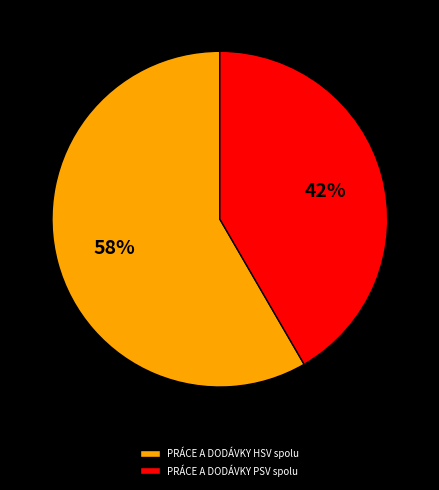

How many segments does this pie chart have?

2